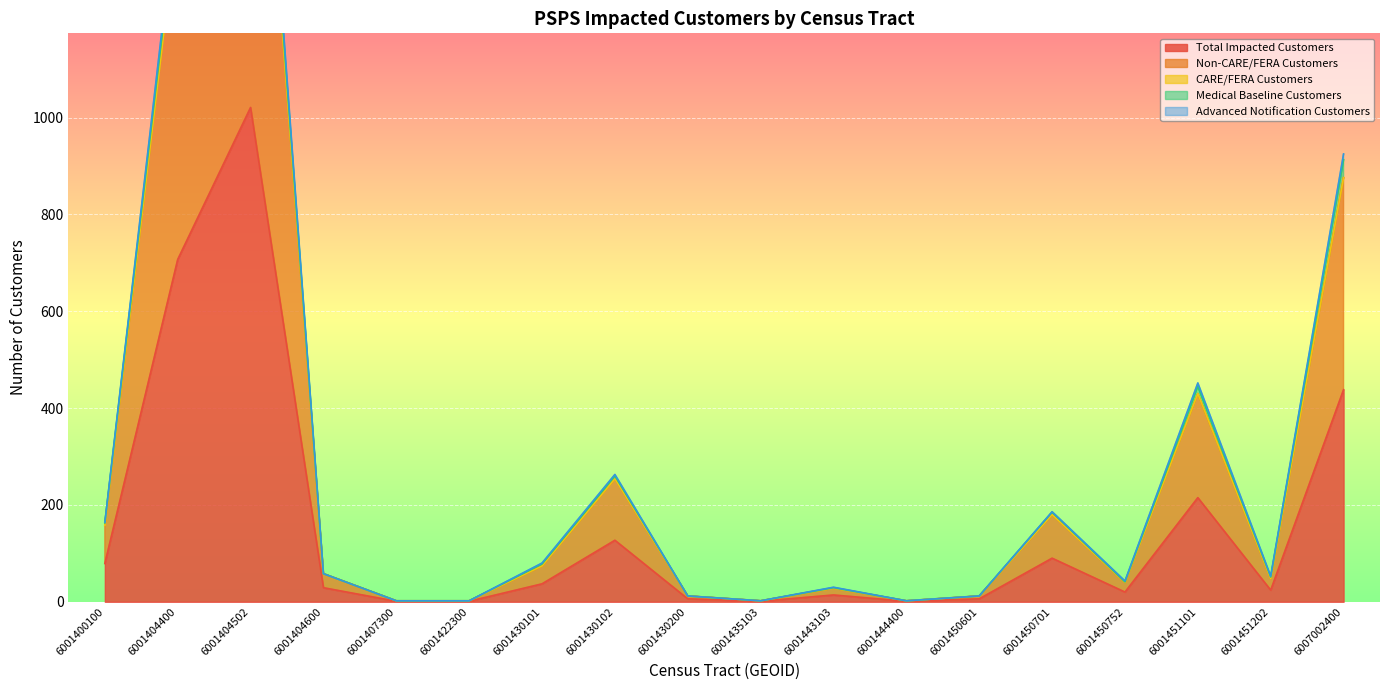

At how many categories does at least one series exceed 1306?

2